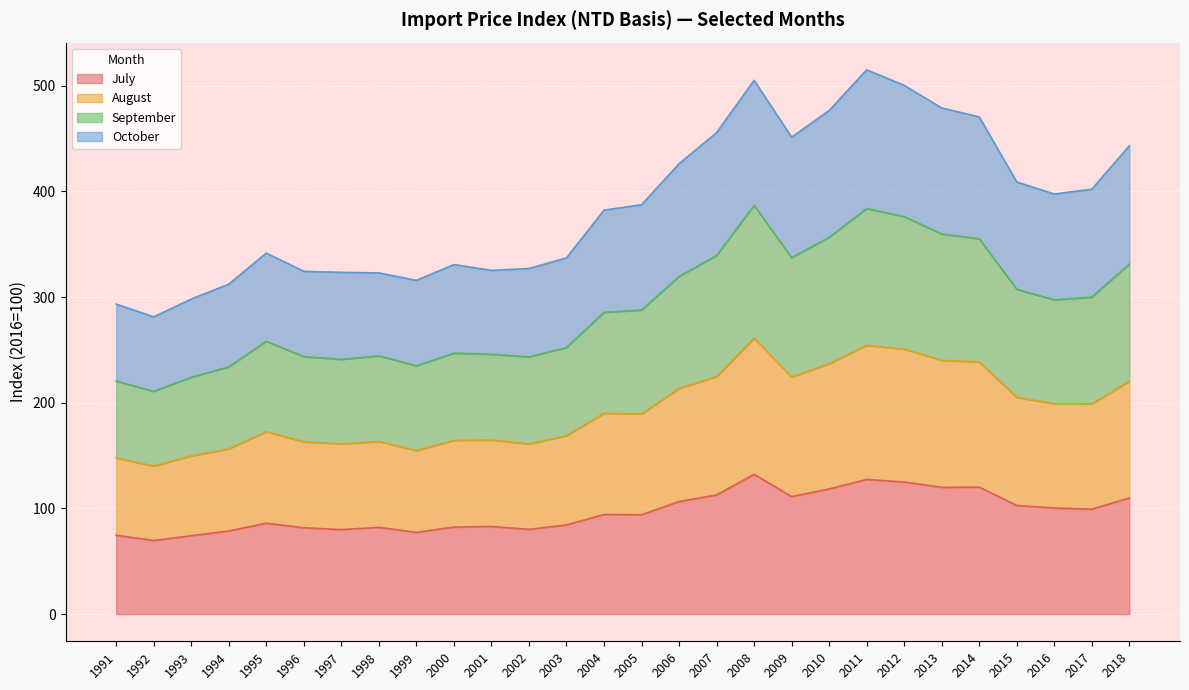

What is the total value across all series at 2016?

397.4